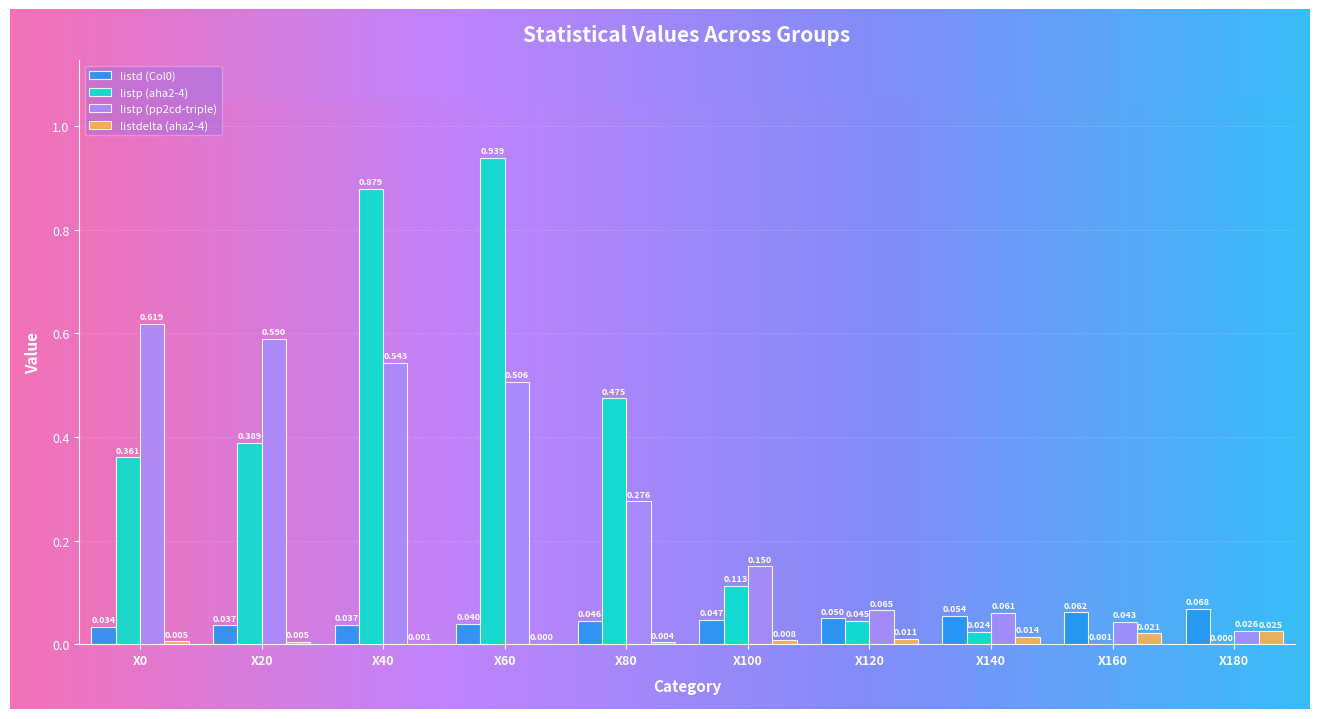

Is the value of listp (pp2cd-triple) at X120 greater than the value of listdelta (aha2-4) at X160?

Yes